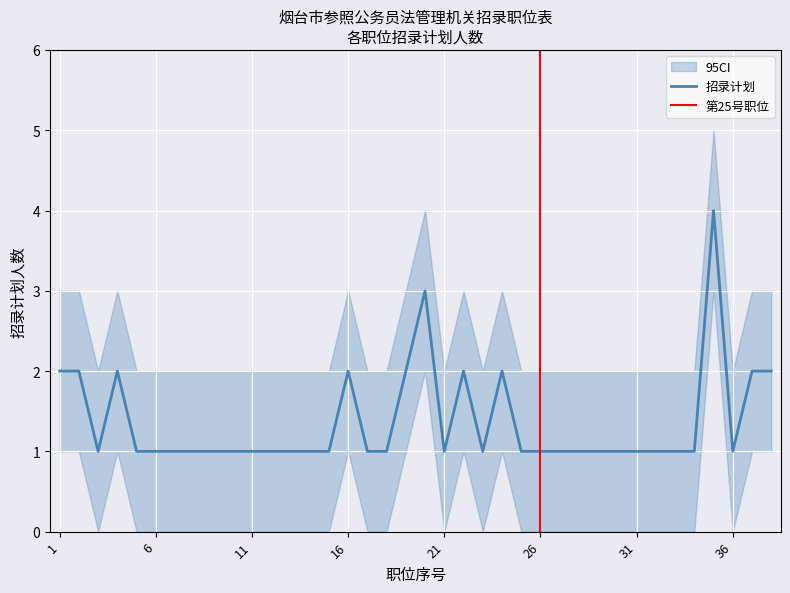

Where is the first local maximum for 95CI_lower?

4